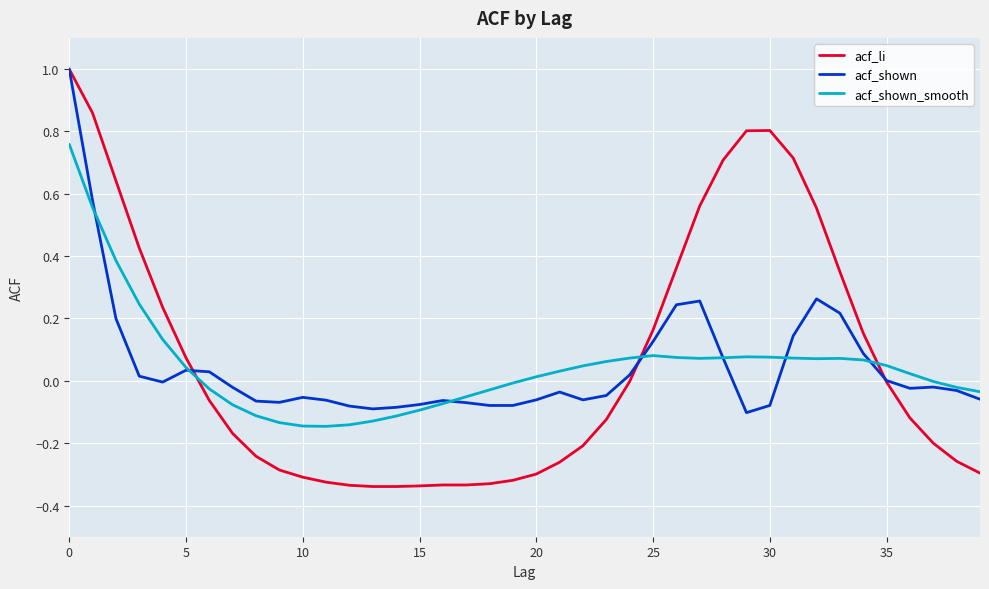

What is the maximum value shown in the chart?

1.0